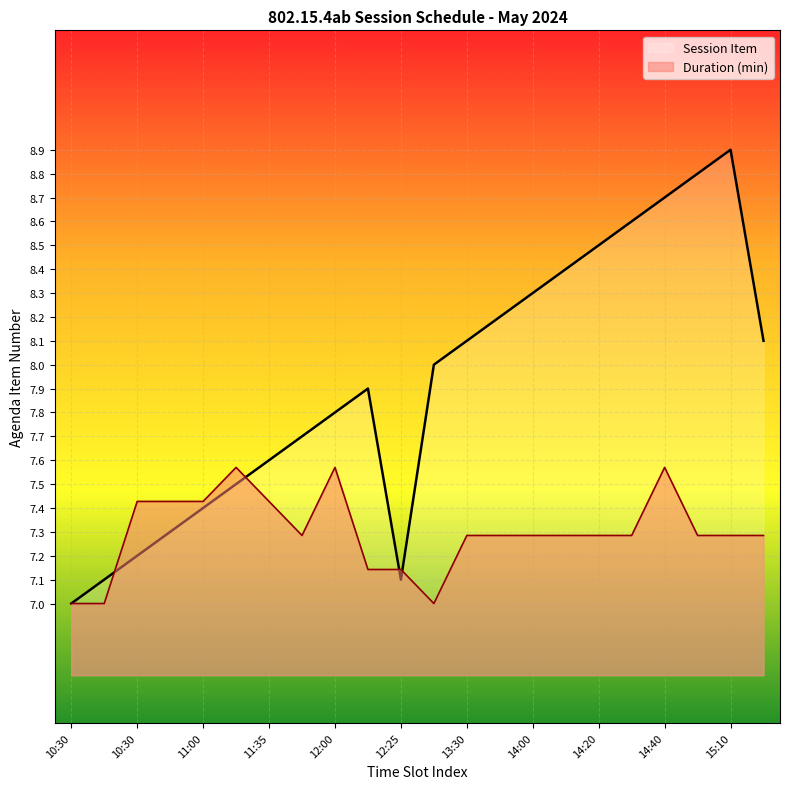

The chart shows a value of 2.4 at 10:45. True or false?

False